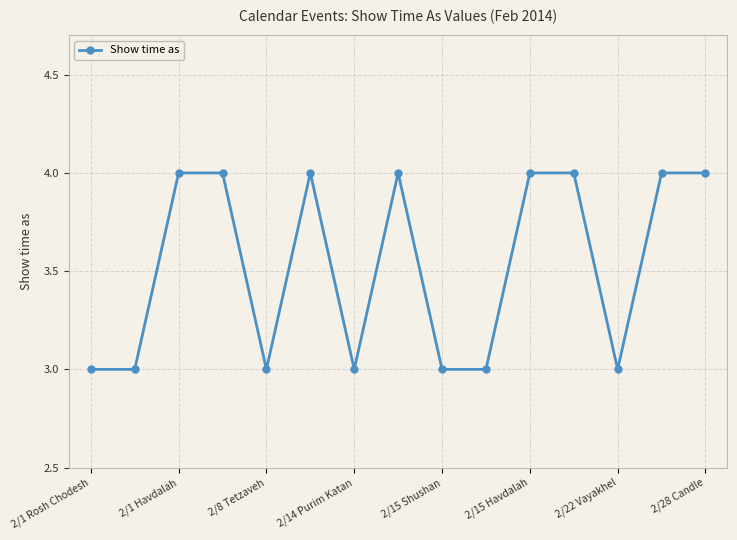

Reading left to right, extract all data points from this chart.

3	3	4	4	3	4	3	4	3	3	4	4	3	4	4